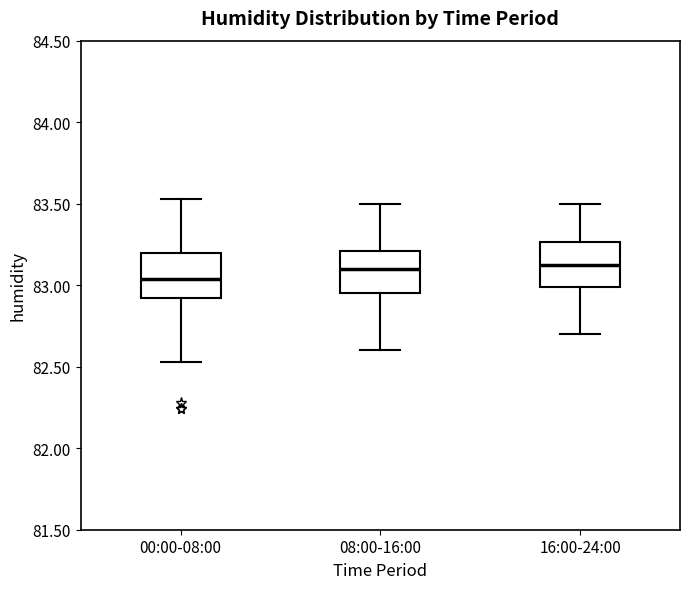

Reading left to right, read every box against the y-axis: the position of its median line, the range the box covers, and the ends of its whiskers. The values are not printed on the chart, so give them approximately, as read against the axis.

00:00-08:00: median 83.05, box 82.90 to 83.20, whiskers 82.55 to 83.55
08:00-16:00: median 83.10, box 82.95 to 83.20, whiskers 82.60 to 83.50
16:00-24:00: median 83.15, box 83.00 to 83.25, whiskers 82.70 to 83.50